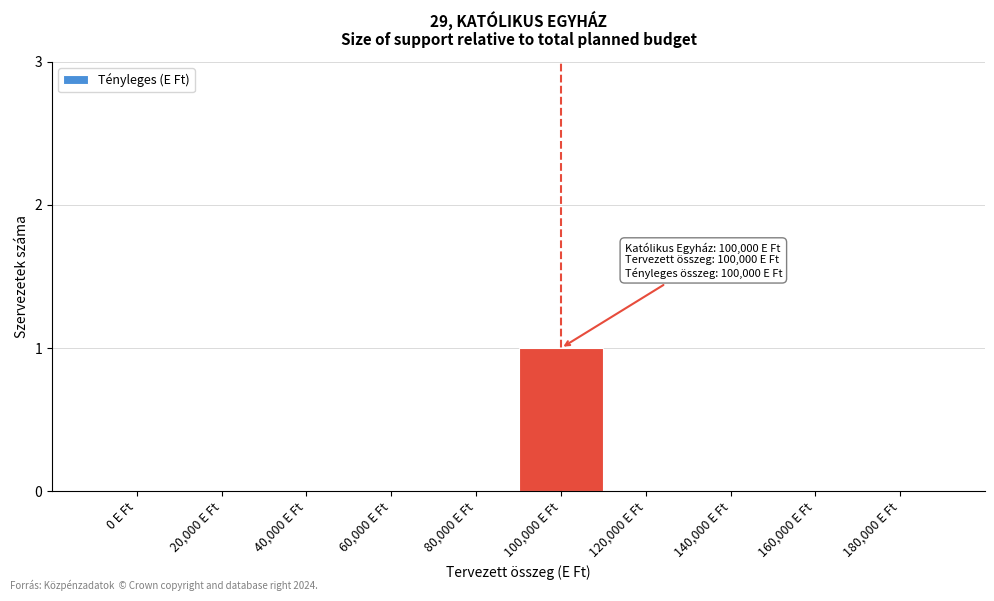

Reading right to left, what are all the values shown in this chart?

180,000 E Ft=0	160,000 E Ft=0	140,000 E Ft=0	120,000 E Ft=0	100,000 E Ft=1	80,000 E Ft=0	60,000 E Ft=0	40,000 E Ft=0	20,000 E Ft=0	0 E Ft=0